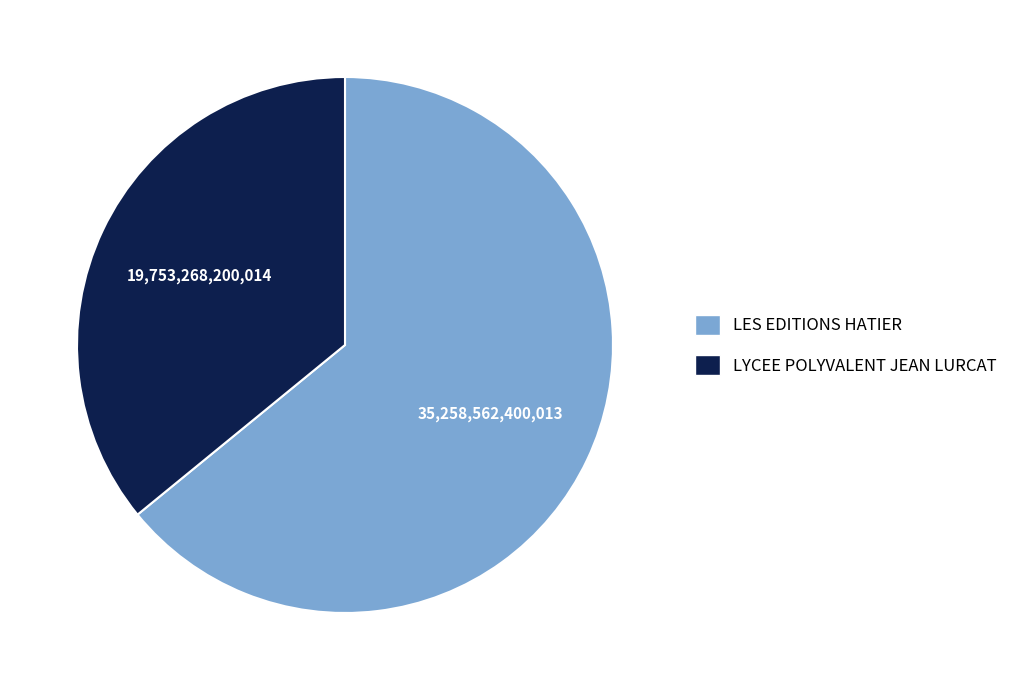

Which has a higher value, LES EDITIONS HATIER or LYCEE POLYVALENT JEAN LURCAT?

LES EDITIONS HATIER